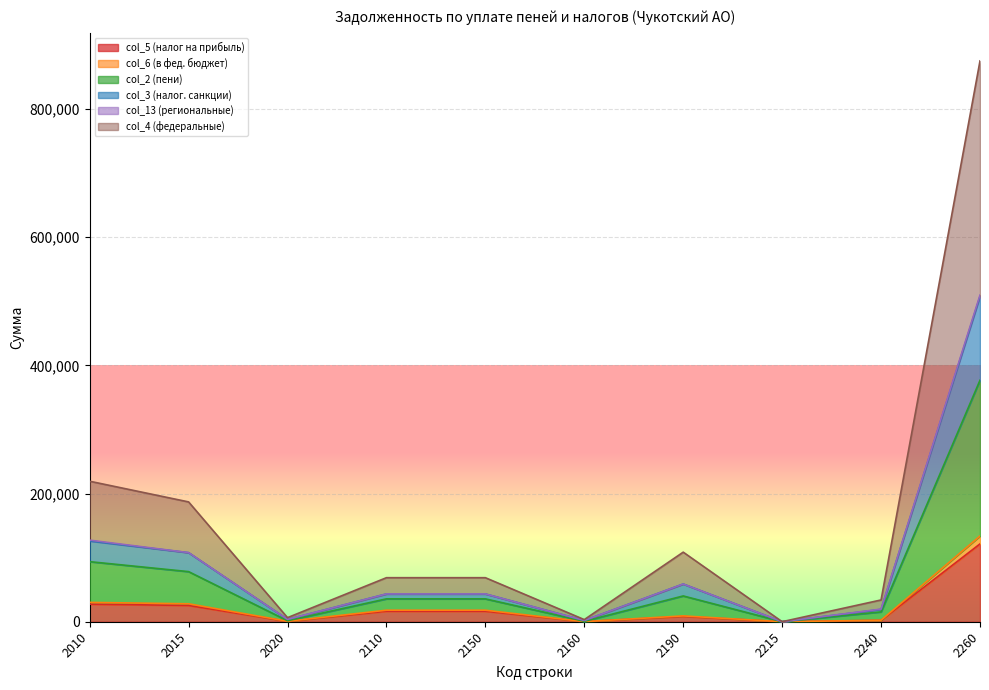

At which category does the chart reach its peak across all series?

2260